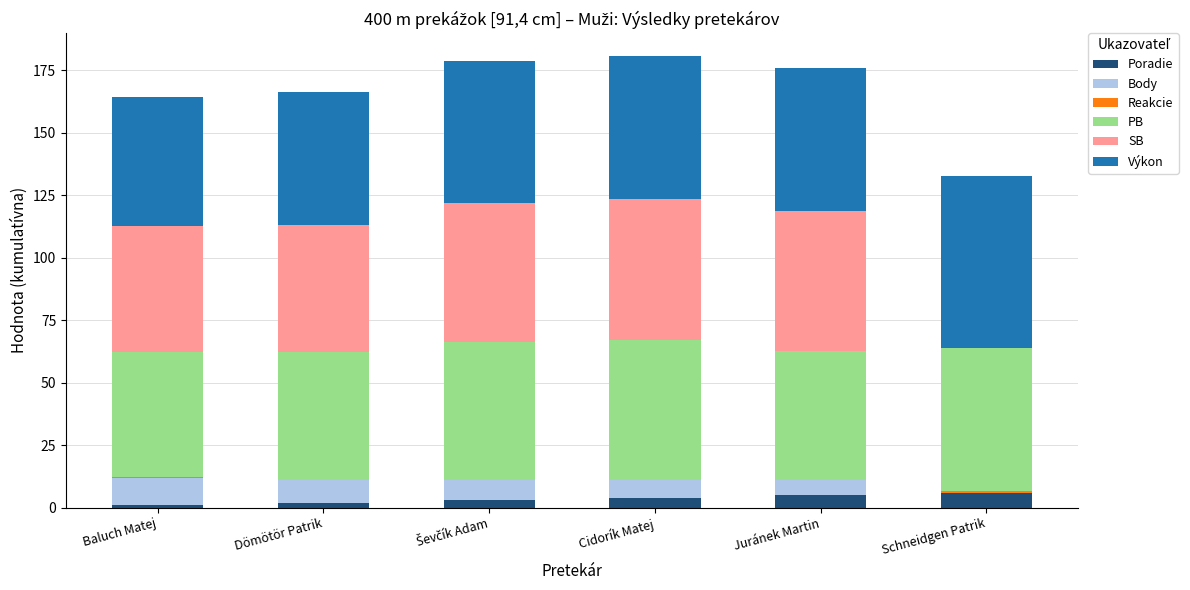

What is the maximum value for Poradie?

6.0